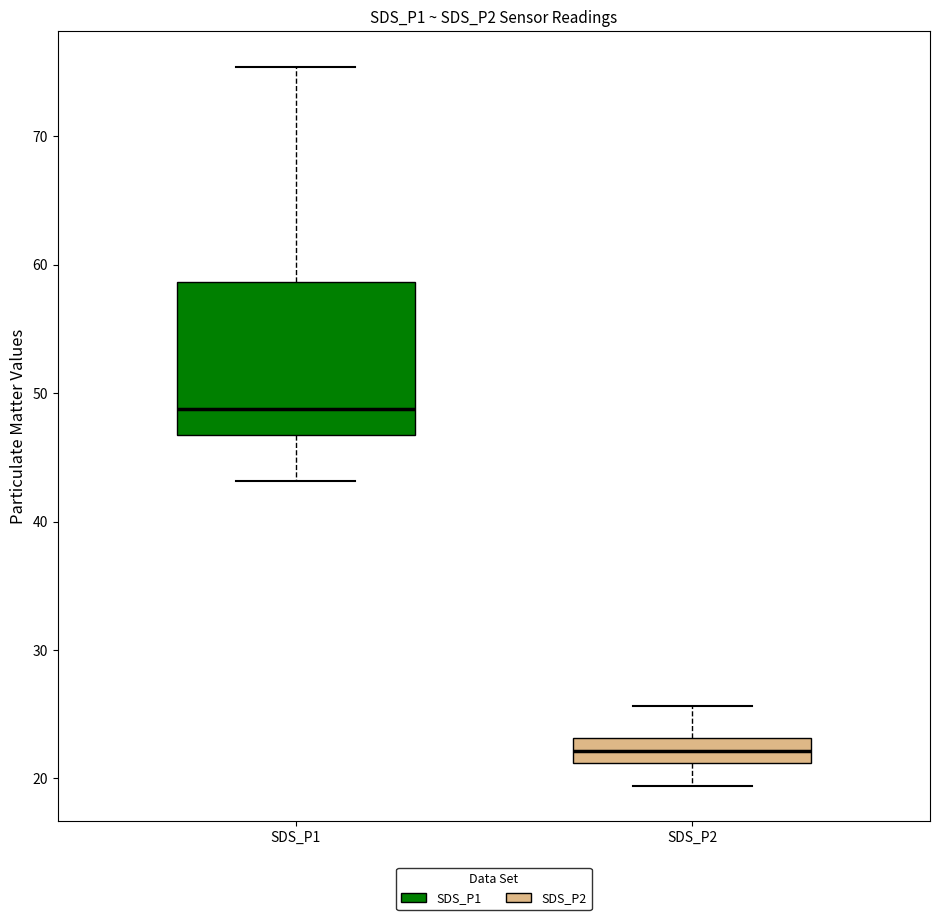

Where does the median line of the box for SDS_P2 sit on the y-axis? The values are not printed on the chart, so give them approximately, as read against the axis.

22